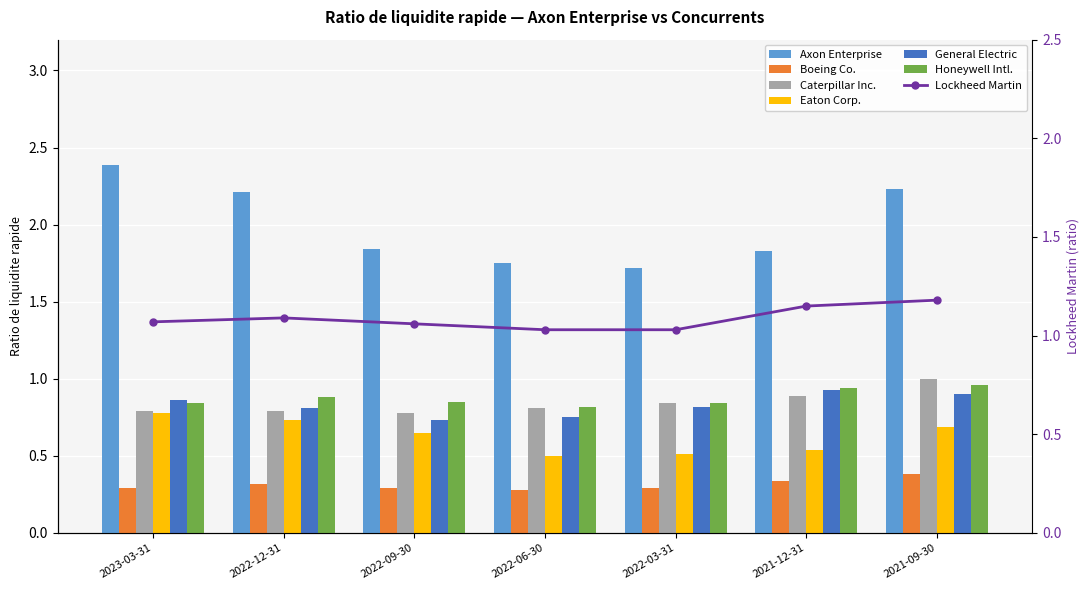

At which category is the sum across all series the highest?

2021-09-30